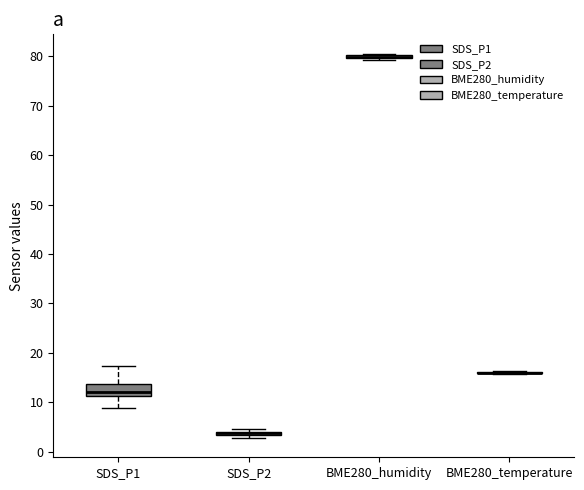

Which box is the tallest, from its lower edge to its upper edge?

SDS_P1